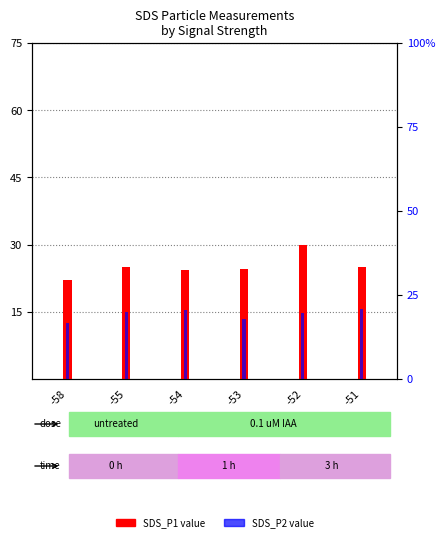

At which label does SDS_P1 first exceed 24?

-55